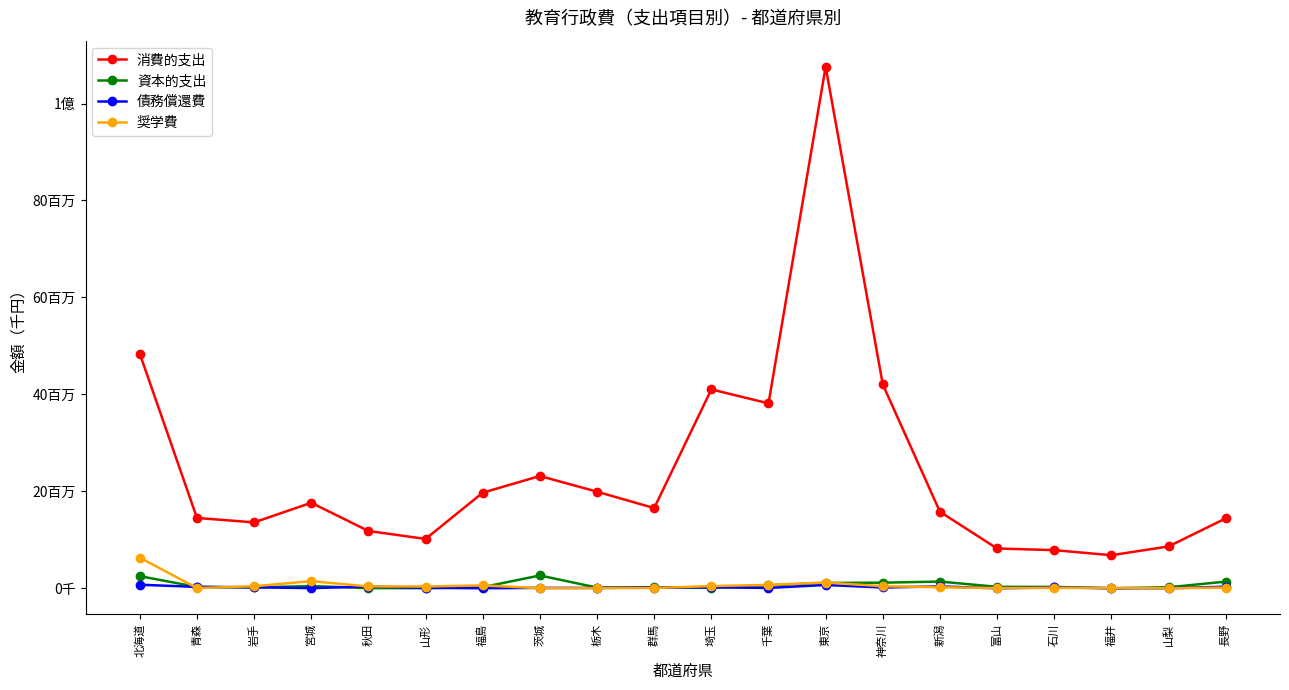

At how many categories does at least one series exceed 52457795?

1